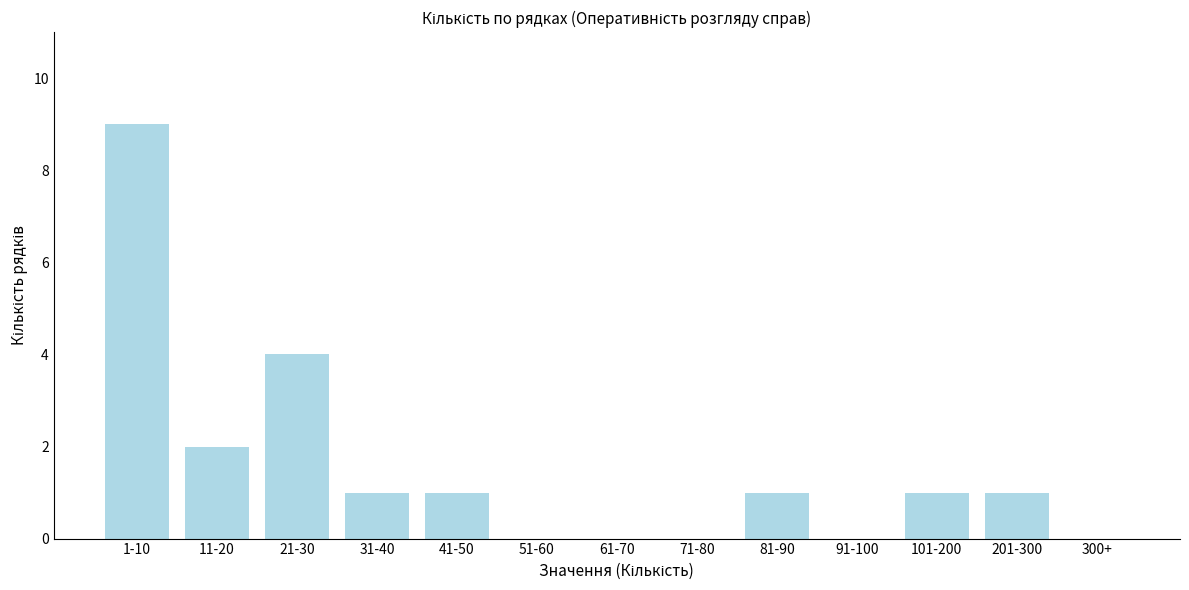

Reading left to right, list all the values displayed in this chart.

1-10=9	11-20=2	21-30=4	31-40=1	41-50=1	51-60=0	61-70=0	71-80=0	81-90=1	91-100=0	101-200=1	201-300=1	300+=0